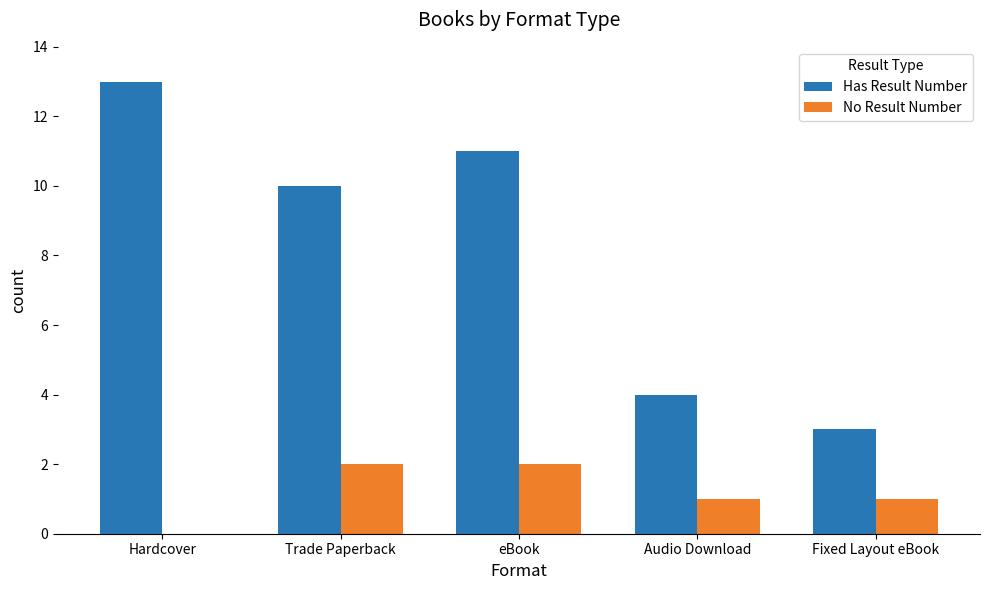

The Has Result Number series shows 19 at eBook. True or false?

False